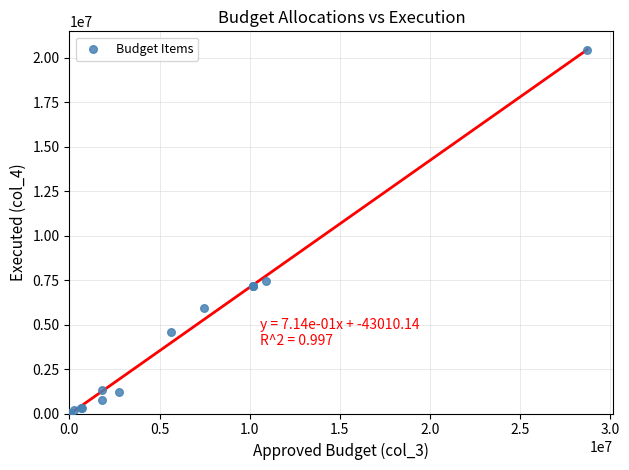

What Y value in the scatter plot is closest to 10223286?

7456287.0